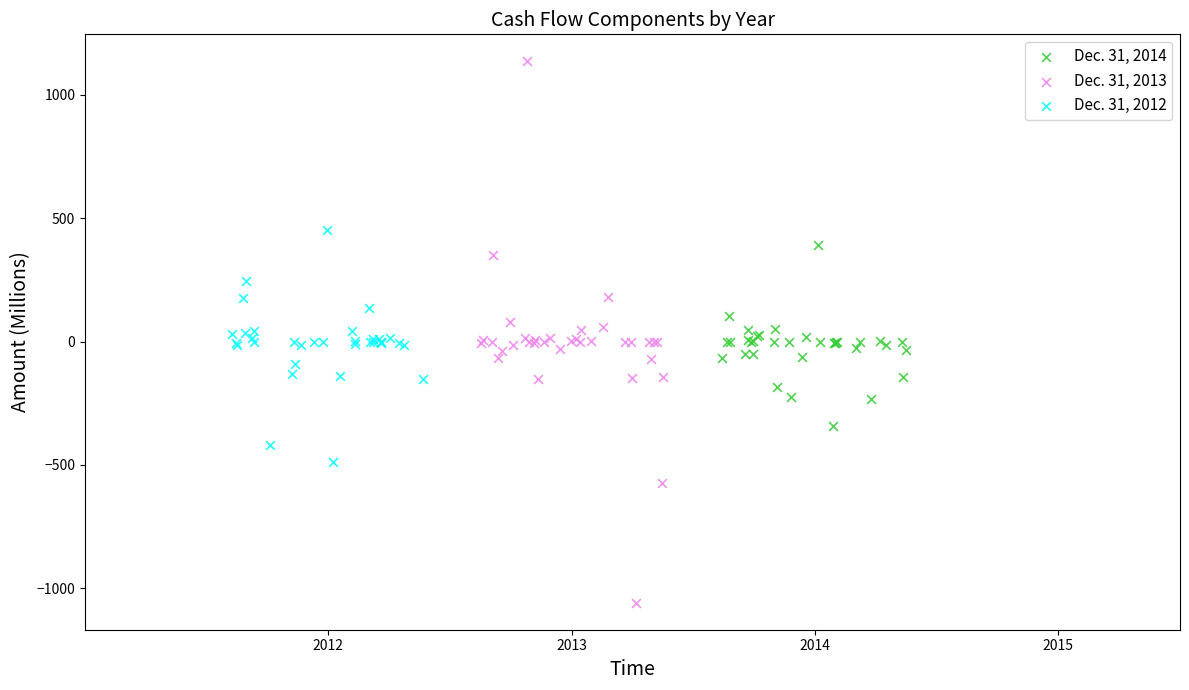

What are all the series names shown in the legend?

Dec. 31, 2014, Dec. 31, 2013, Dec. 31, 2012